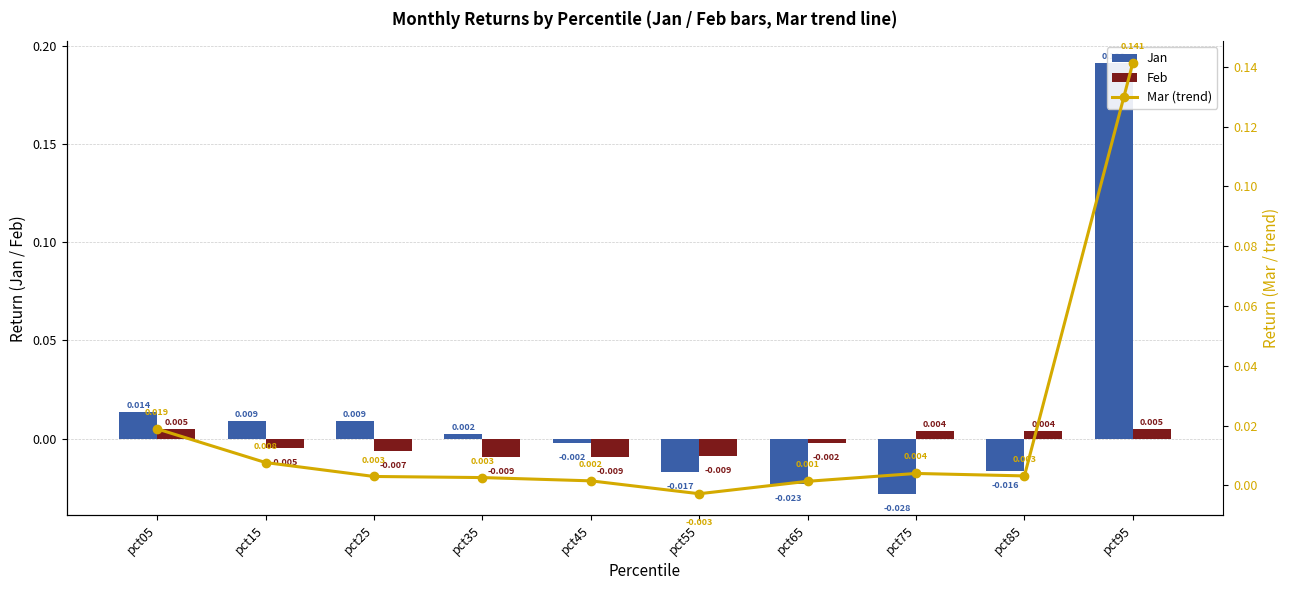

Rank the series at pct65 from highest to lowest value.

Mar (trend), Feb, Jan